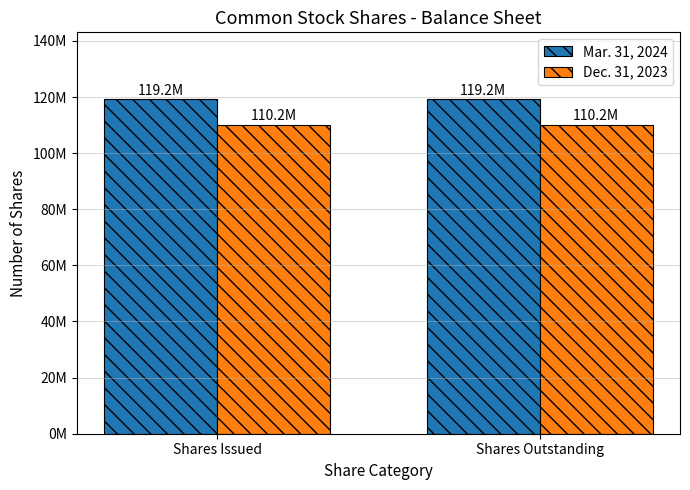

Where is Dec. 31, 2023 nearest to the value 110160684?

Shares Issued